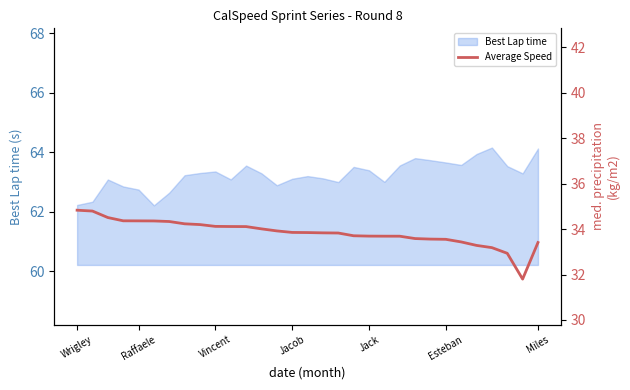

The value of Best Lap time at Raffaele is 62.7. True or false?

True